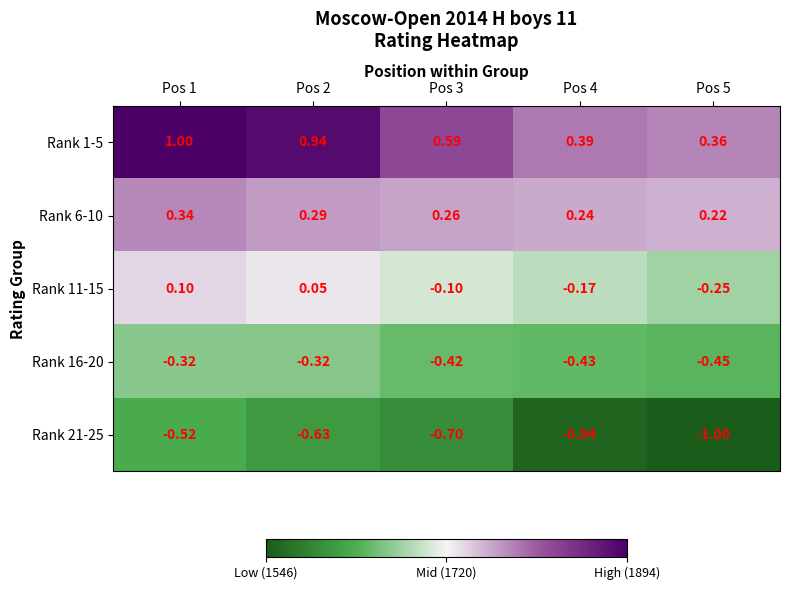

Which series has the widest spread of values?

Rank 1-5